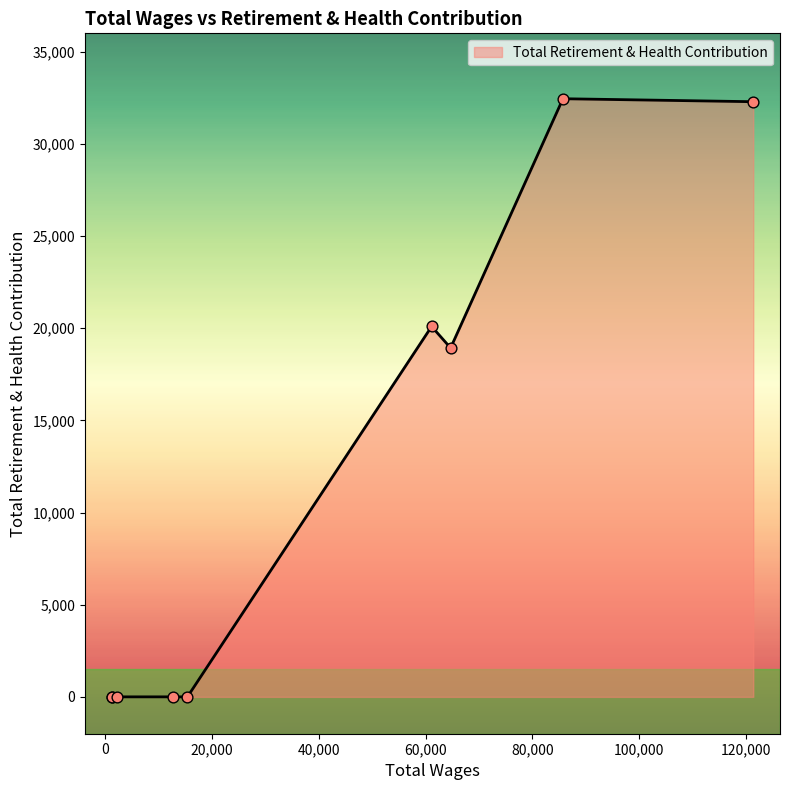

What is the greatest value displayed?

32452